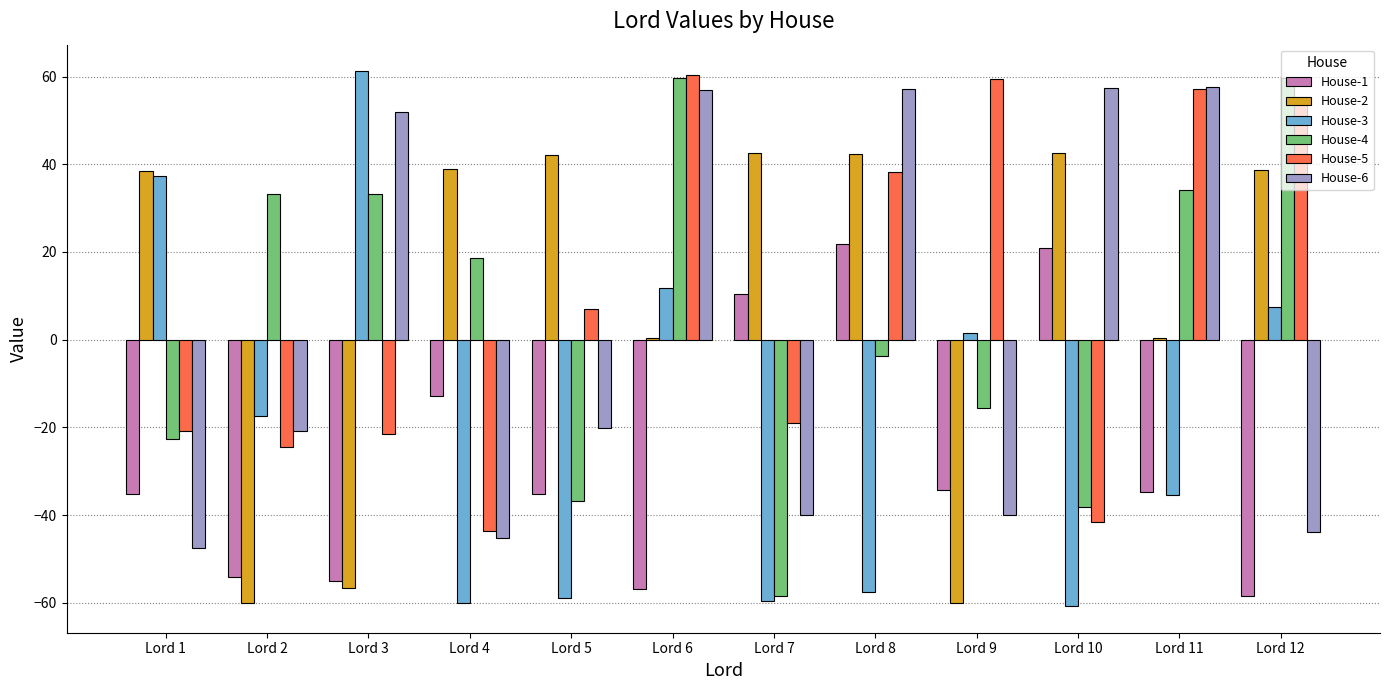

Are the bars horizontal?

No